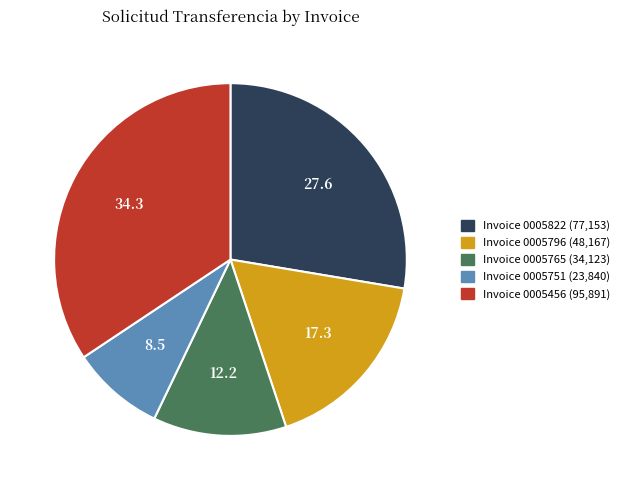

What is the ratio of the value at Invoice 0005751 (23,840) to the value at Invoice 0005765 (34,123)?

0.7